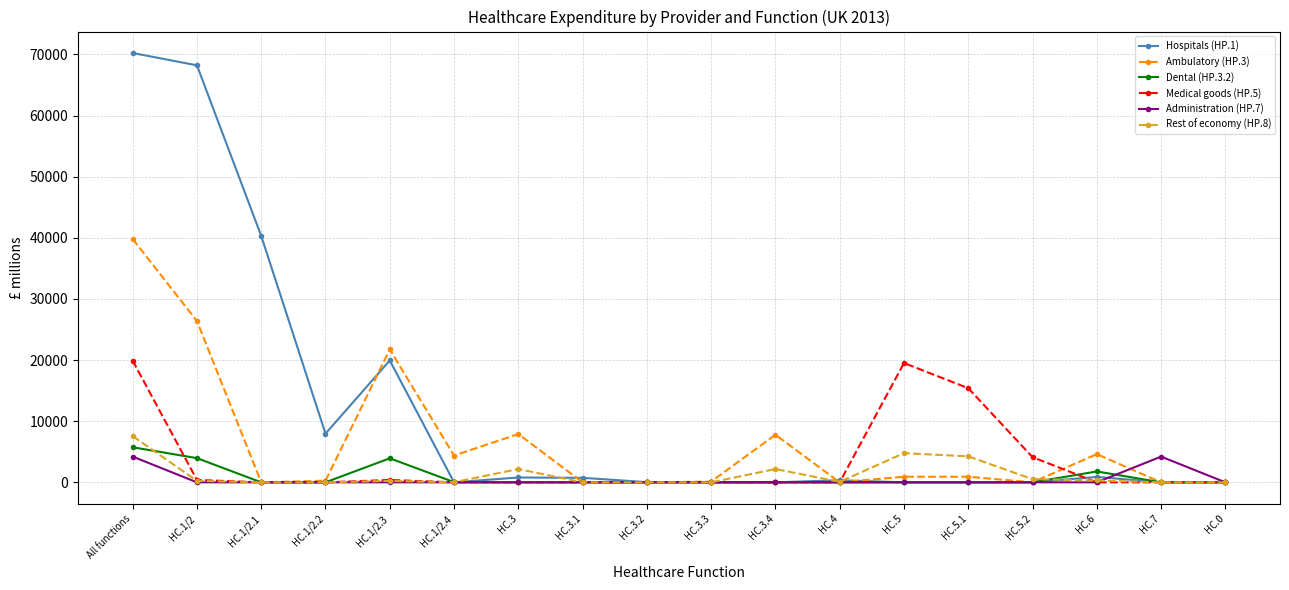

Which series has the widest spread of values?

Hospitals (HP.1)